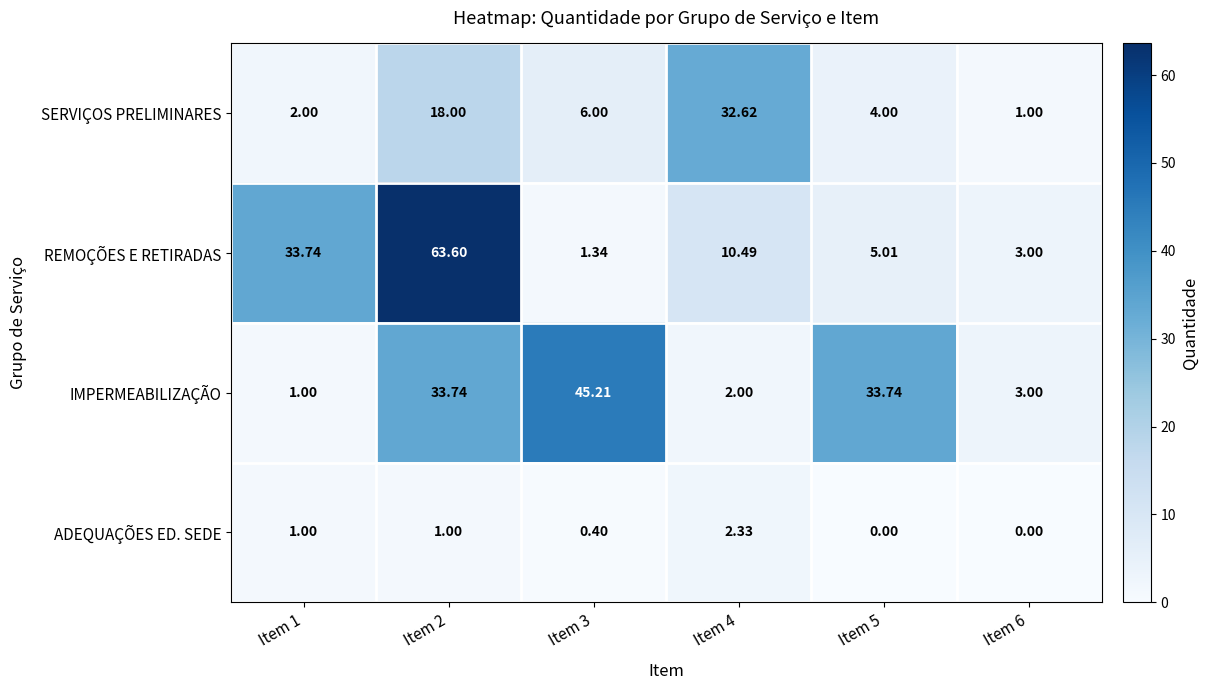

What is the greatest value displayed?

63.6